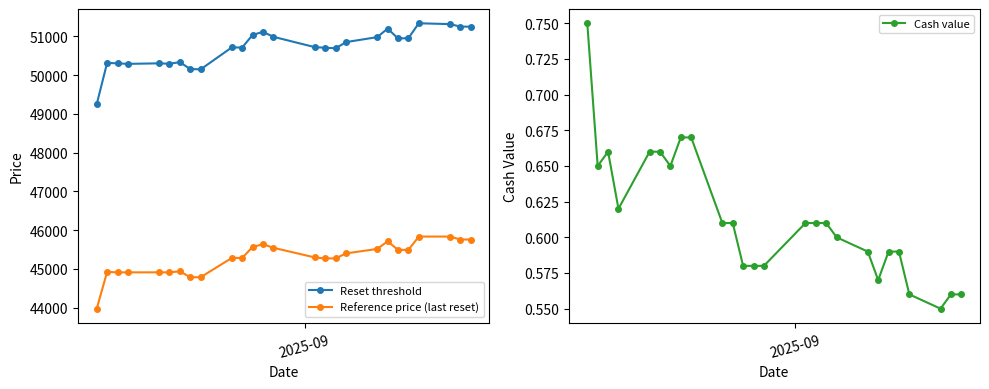

What is the value of the Reset threshold point at the 12th from the left?

51032.9